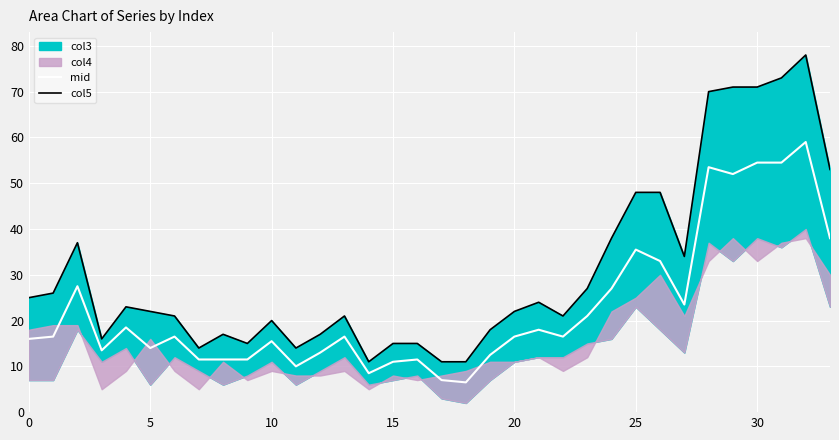

True or false: mid has a value of 19.6 at 5.

False